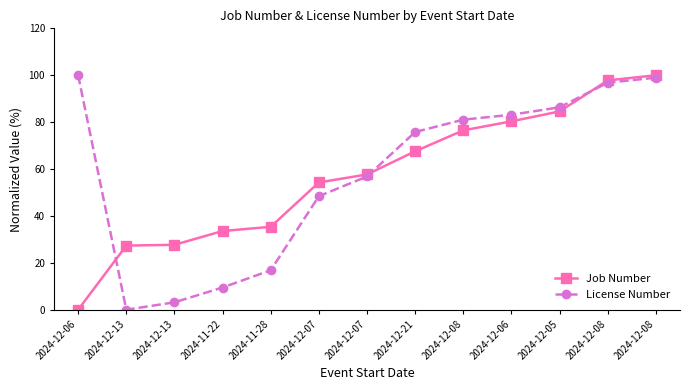

Which series has the largest range (max minus min)?

Job Number